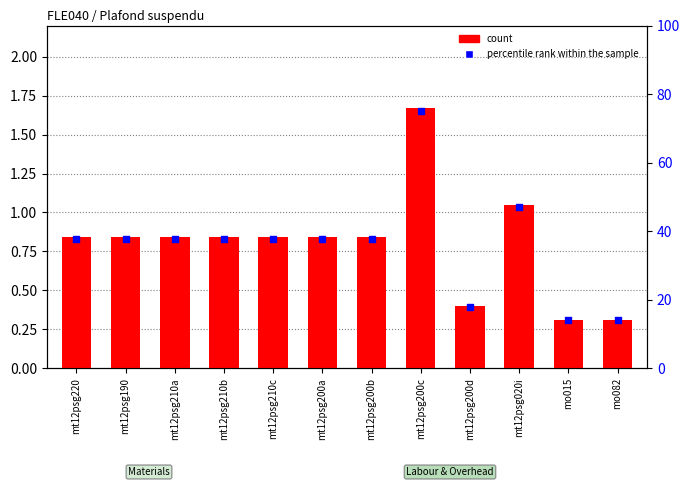

Which series has the largest total across all categories?

percentile rank within the sample